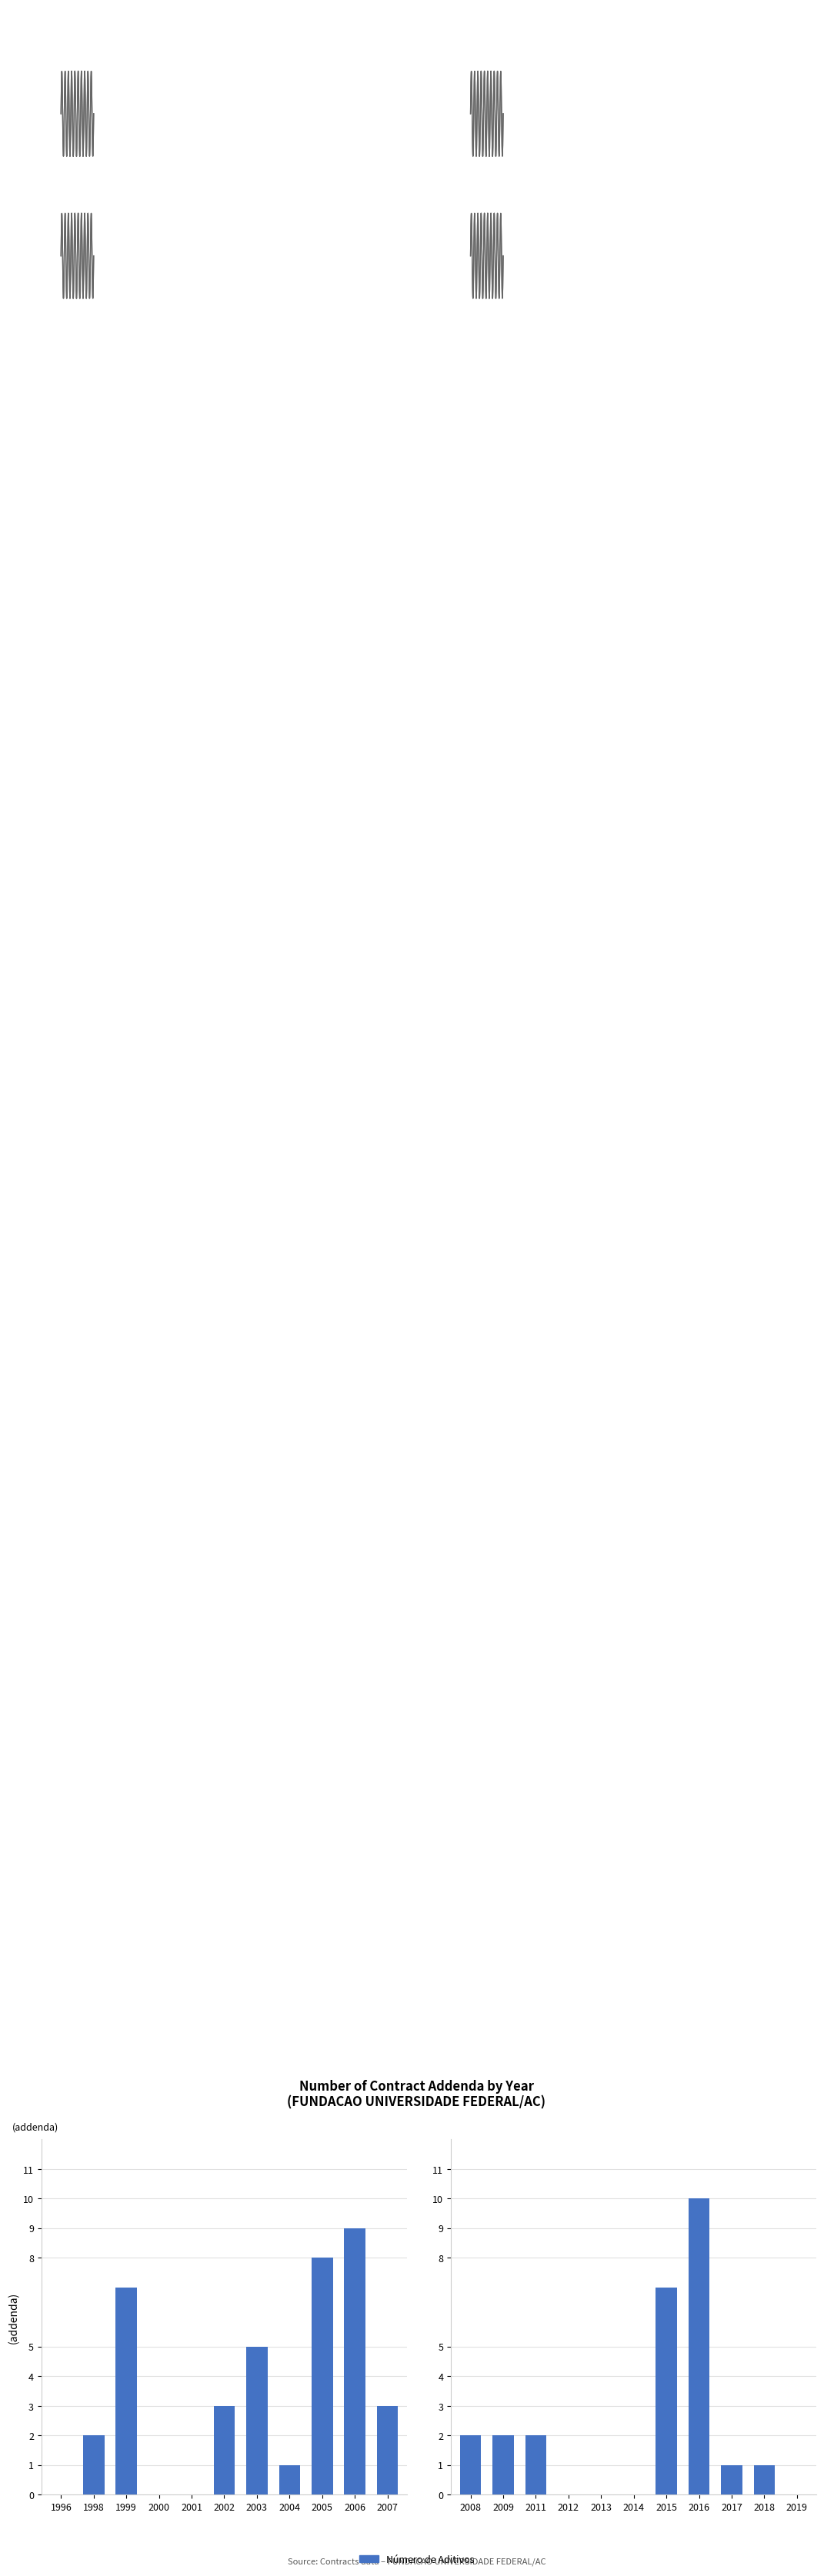

Is it true that the value at 2009 is 2?

True